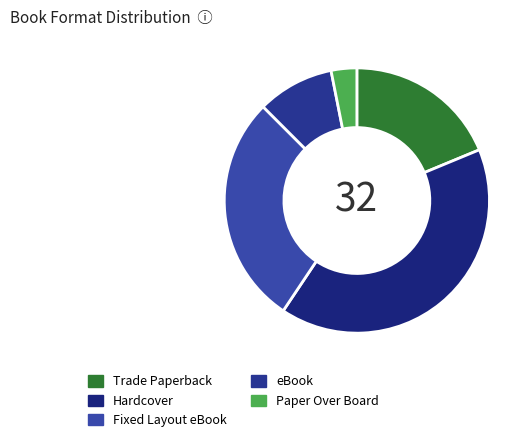

What is the total percentage of Paper Over Board and Hardcover?

43.8%